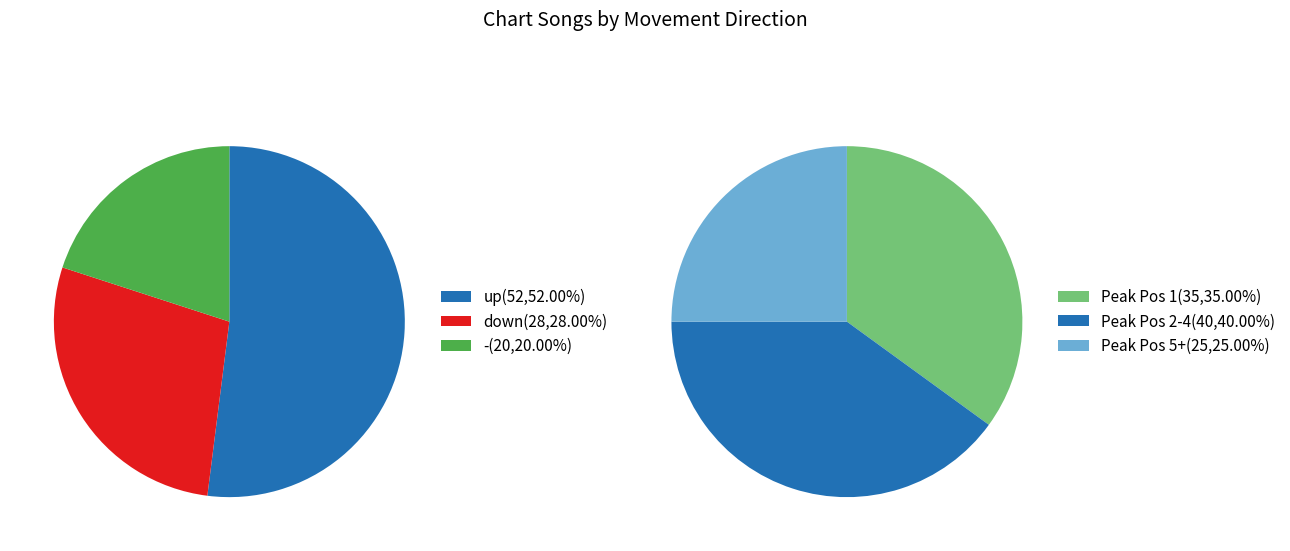

Rank the categories by value from lowest to highest.

-, down, up